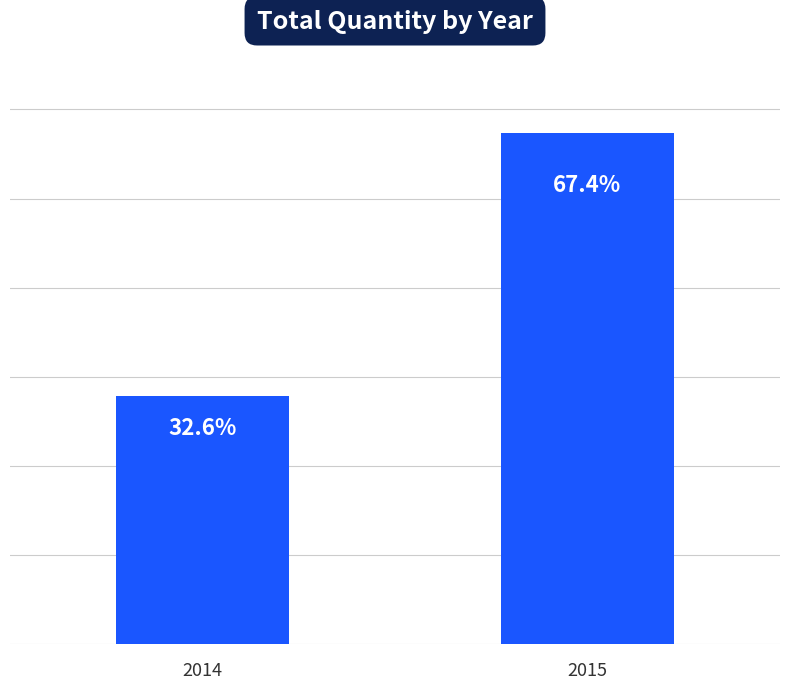

Are the bars horizontal?

No